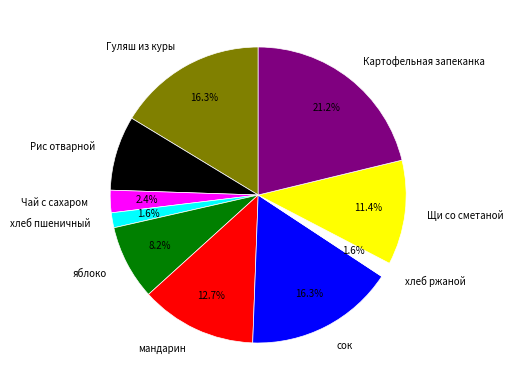

Which slice is the largest?

Картофельная запеканка